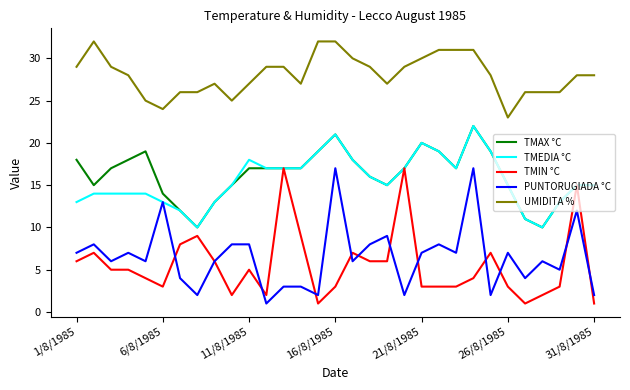

What are all the series names shown in the legend?

TMAX °C, TMEDIA °C, TMIN °C, PUNTORUGIADA °C, UMIDITA %